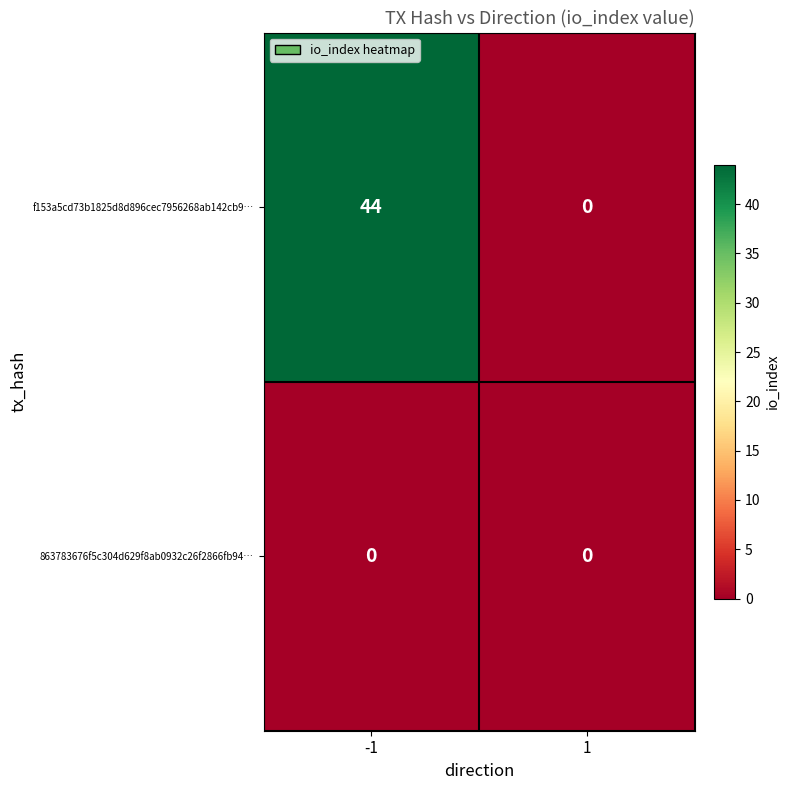

What is the total value across all series at -1?

44